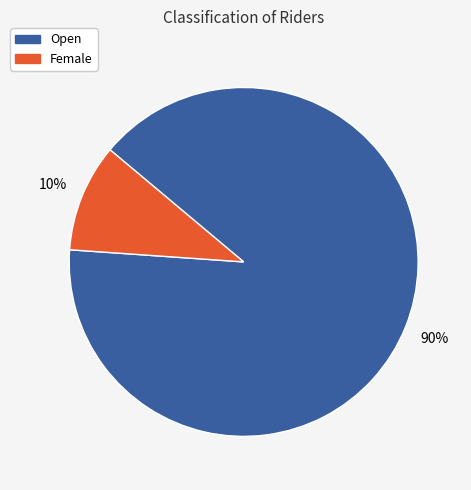

How many segments does this pie chart have?

2